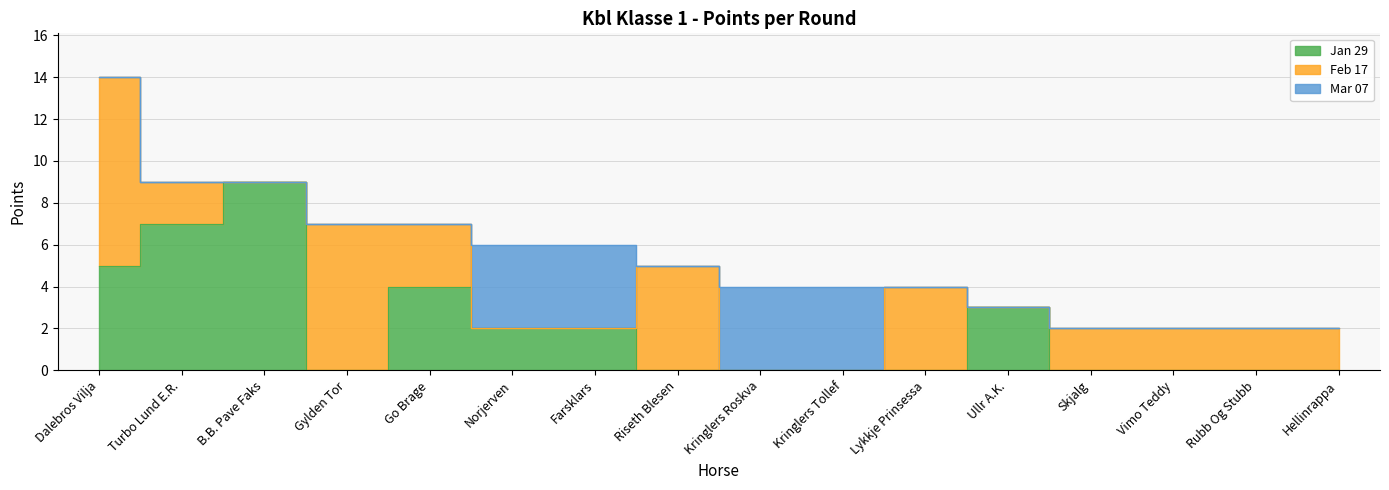

What is the label of the 8th point from the left?

Riseth Blesen